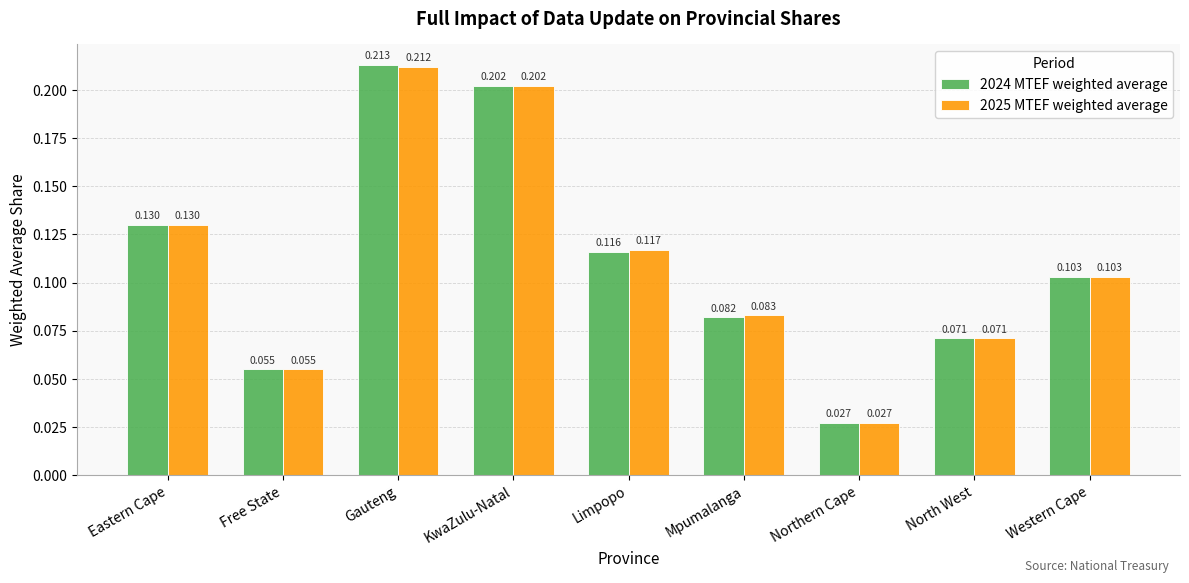

At which label is 2025 MTEF weighted average closest to 0?

Northern Cape